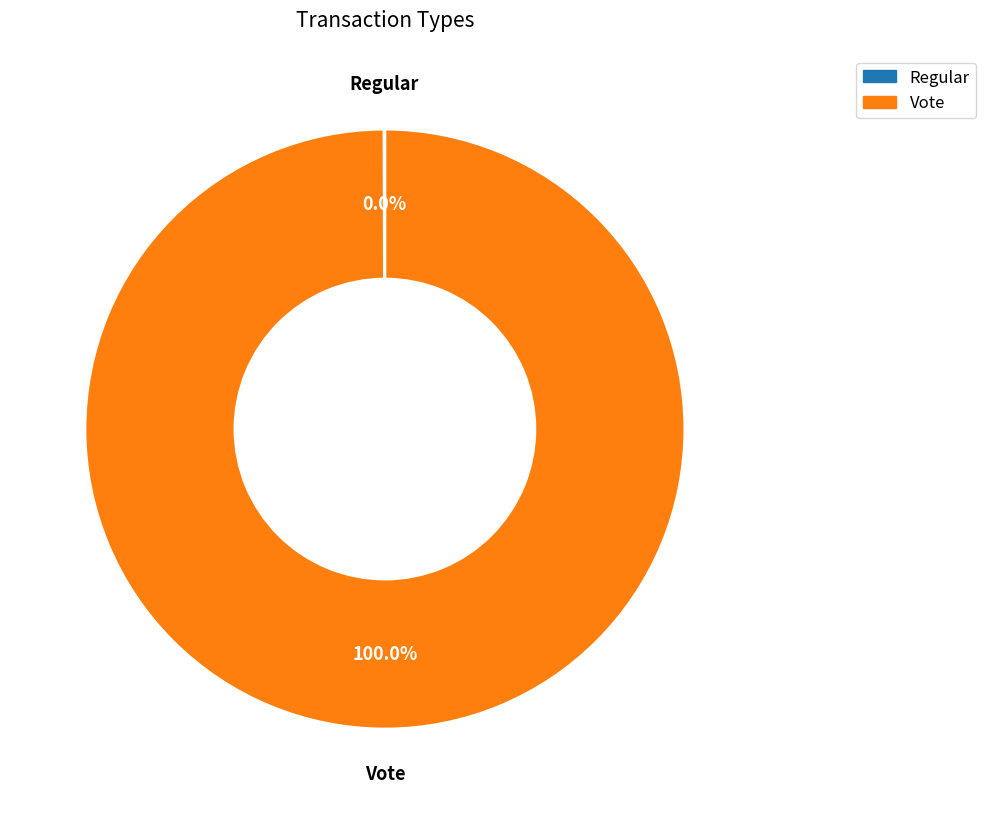

Which category accounts for the majority?

Vote